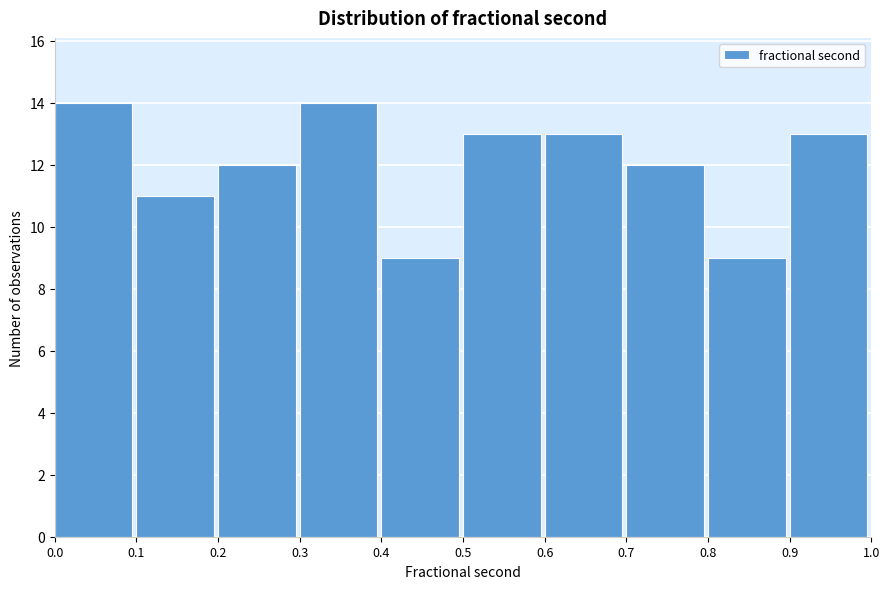

Reading left to right, list every bar in this chart as the range it spans on the x-axis followed by its height. The values are not printed on the chart, so give them approximately, as read against the axis.

0.0 to 0.1: 14
0.1 to 0.2: 11
0.2 to 0.3: 12
0.3 to 0.4: 14
0.4 to 0.5: 9
0.5 to 0.6: 13
0.6 to 0.7: 13
0.7 to 0.8: 12
0.8 to 0.9: 9
0.9 to 1.0: 13